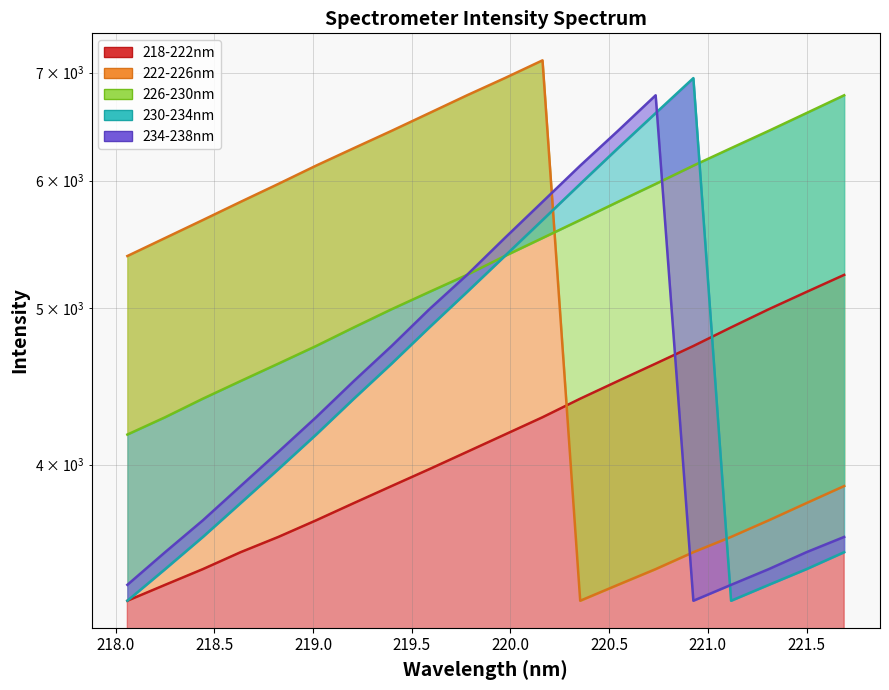

Does the chart have visible grid lines?

Yes